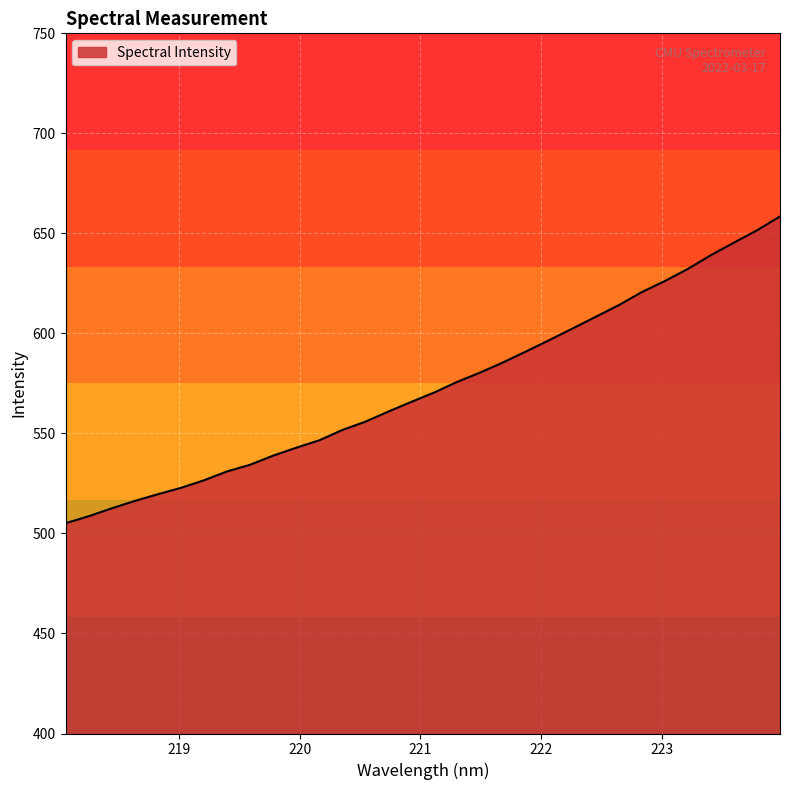

What is the smallest value displayed?

505.1